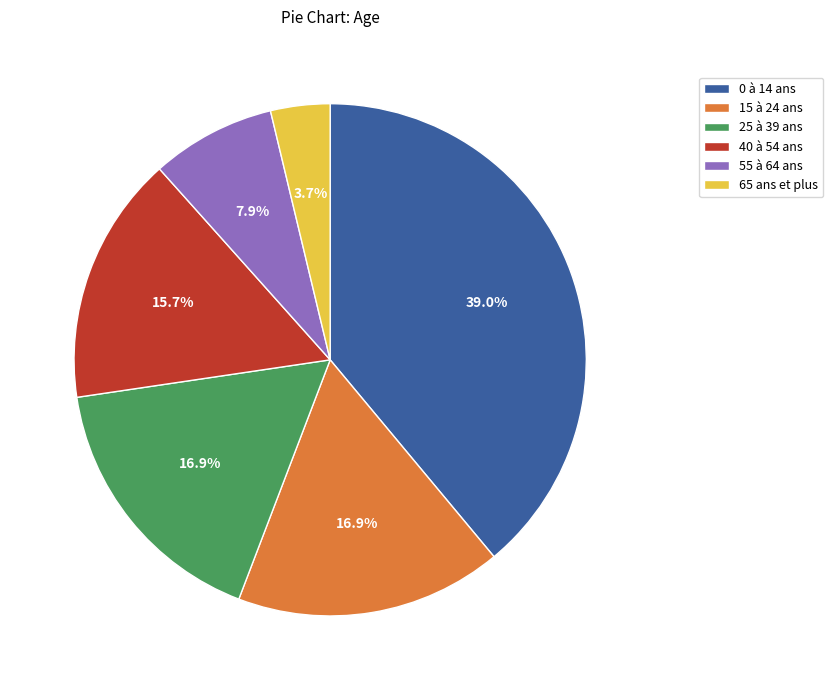

Approximately how many times larger is the value at 40 à 54 ans compared to 55 à 64 ans?

2.0